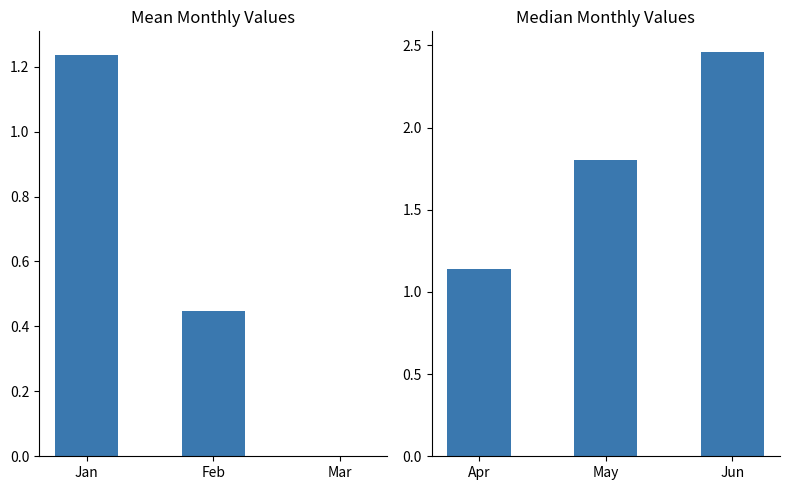

Which series has the widest spread of values?

Jun